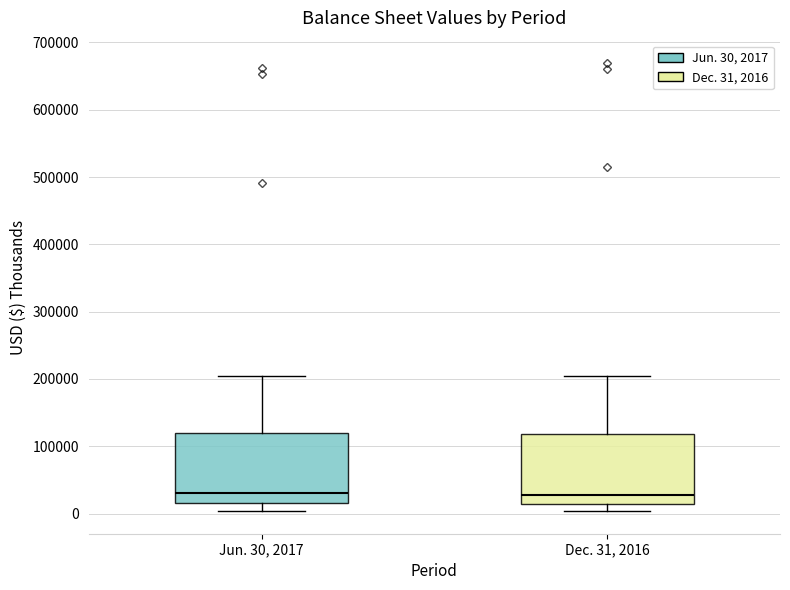

Reading left to right, read every box against the y-axis: the position of its median line, the range the box covers, and the ends of its whiskers. The values are not printed on the chart, so give them approximately, as read against the axis.

Jun. 30, 2017: median 30000, box 10000 to 120000, whiskers 0 to 210000
Dec. 31, 2016: median 30000, box 10000 to 120000, whiskers 0 to 200000